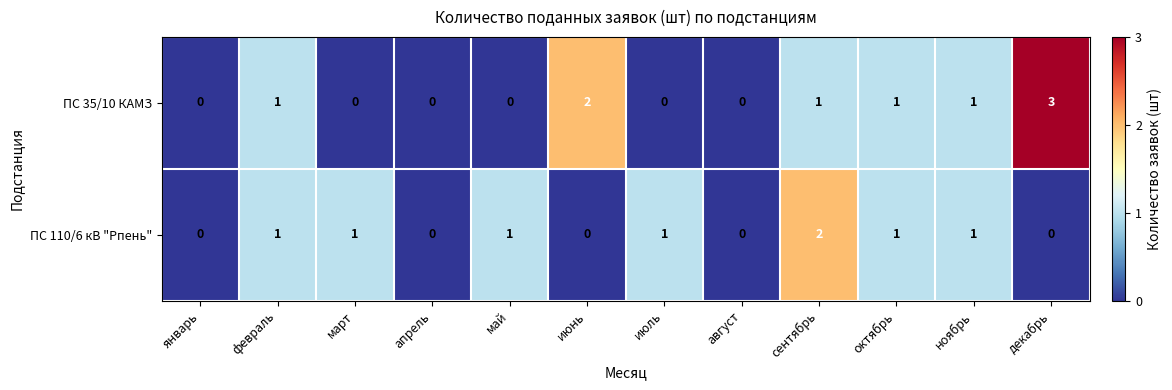

What is the sum of all ПС 110/6 кВ "Рпень" values?

8